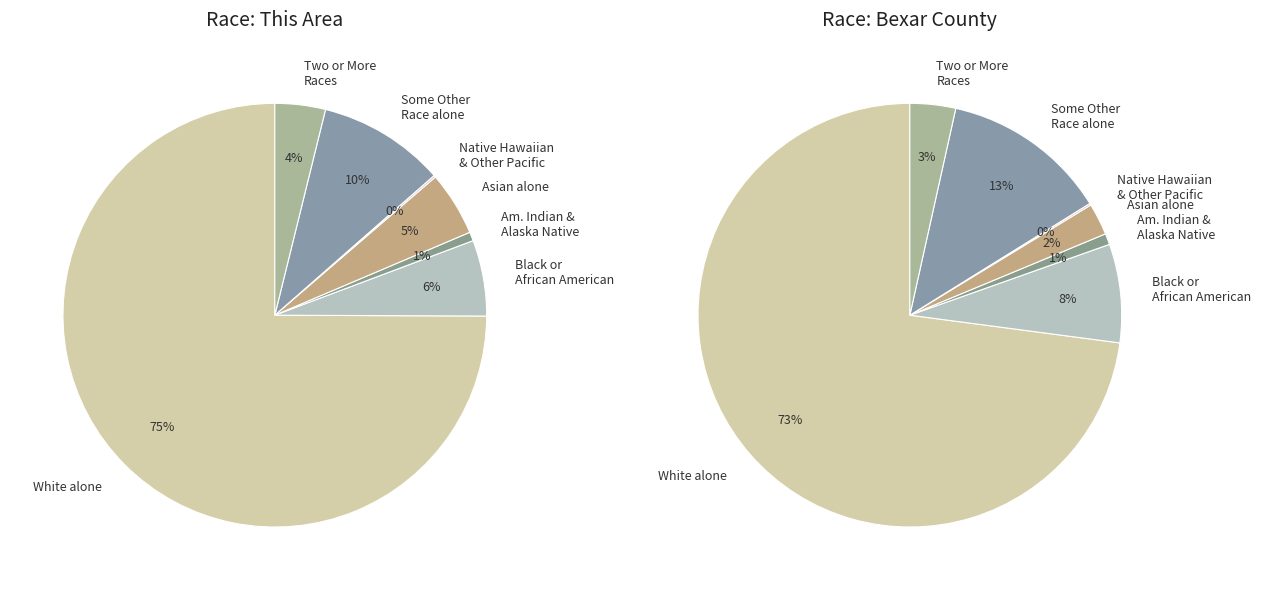

Does American Indian and Alaska Native account for over 50% of the chart?

No